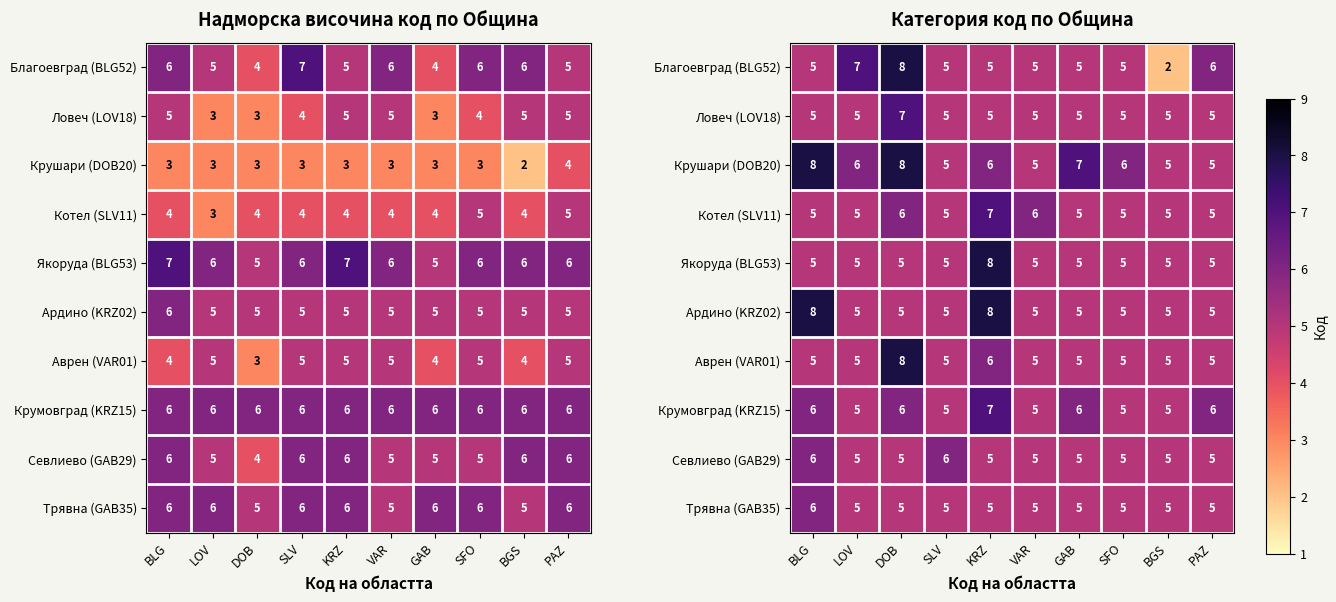

What is the smallest value displayed?

2